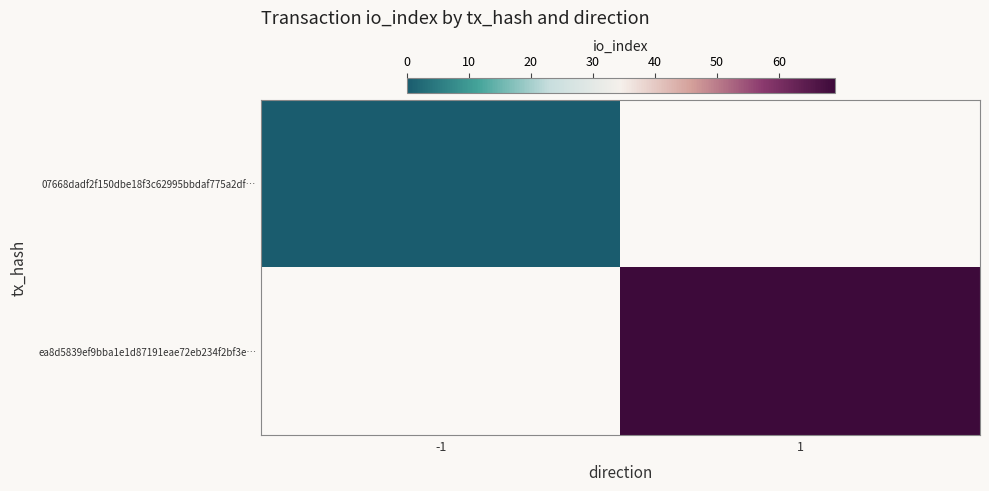

List the series in order of their overall mean, lowest first.

07668dadf2f150dbe18f3c62995bbdaf775a2df…, ea8d5839ef9bba1e1d87191eae72eb234f2bf3e…